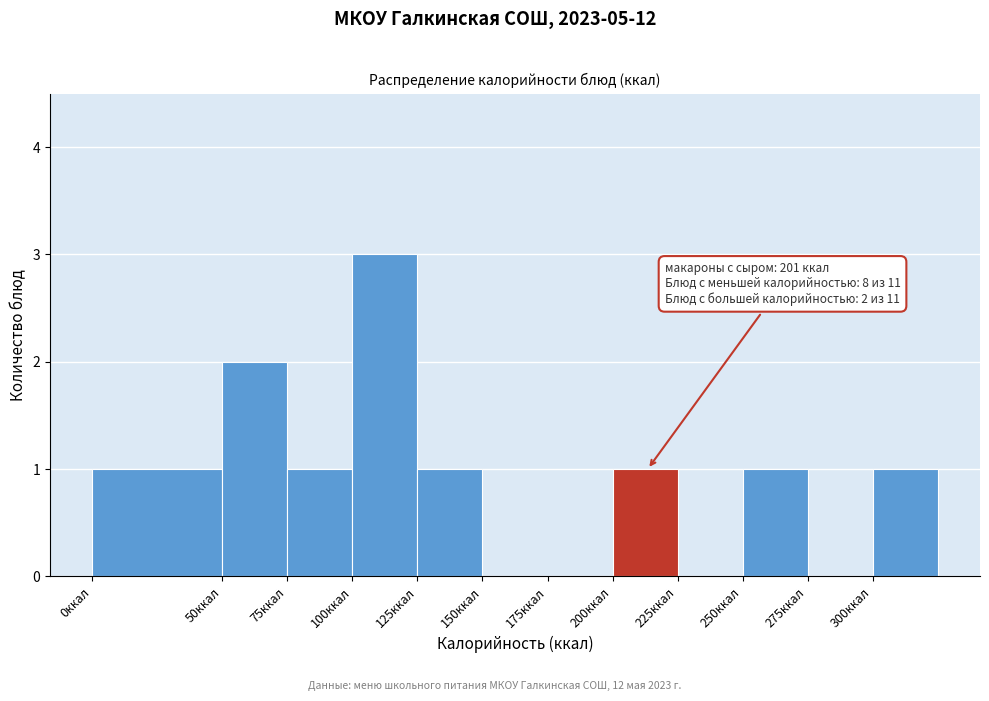

Over which range of the x-axis is the bar tallest?

100 to 125